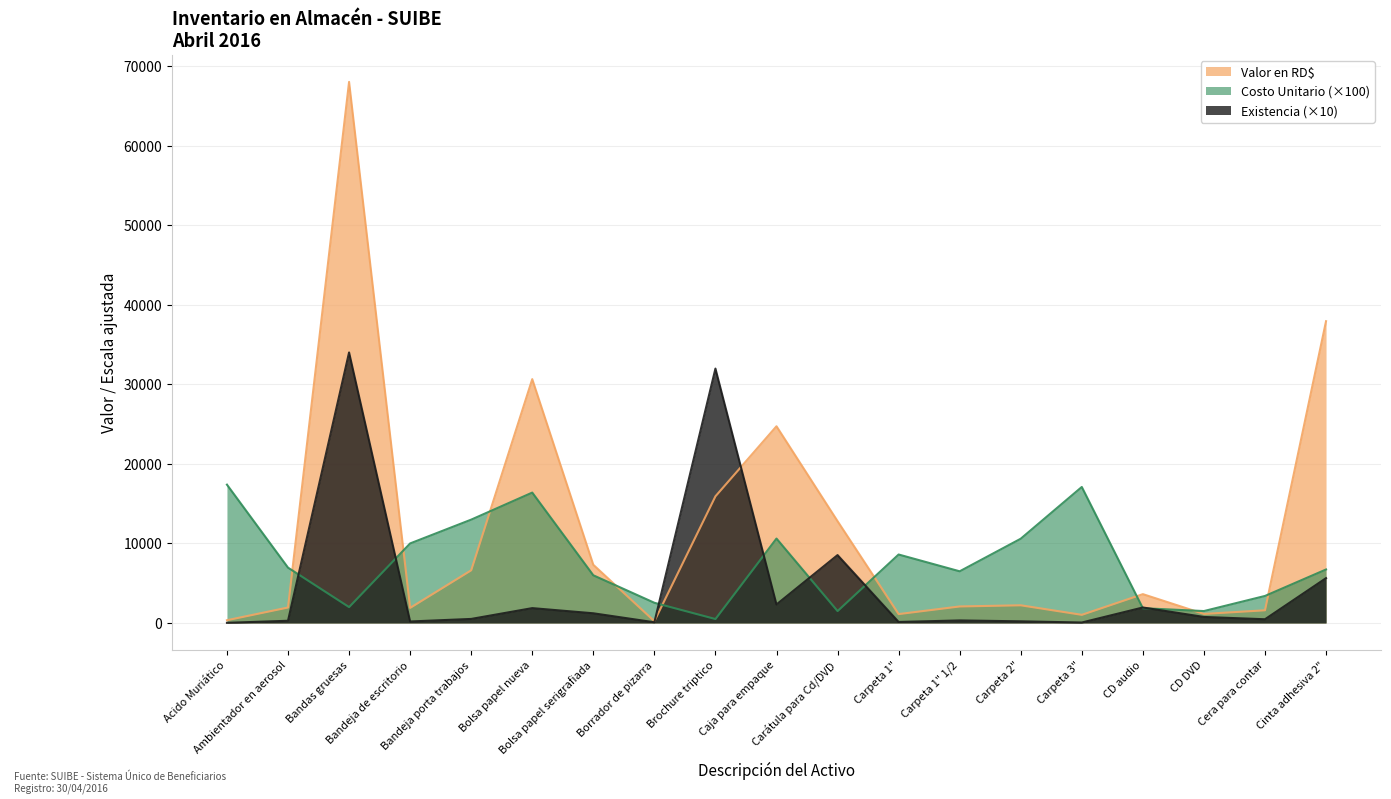

What is the value of the Valor en RD$ point at the 19th from the left?

37957.2